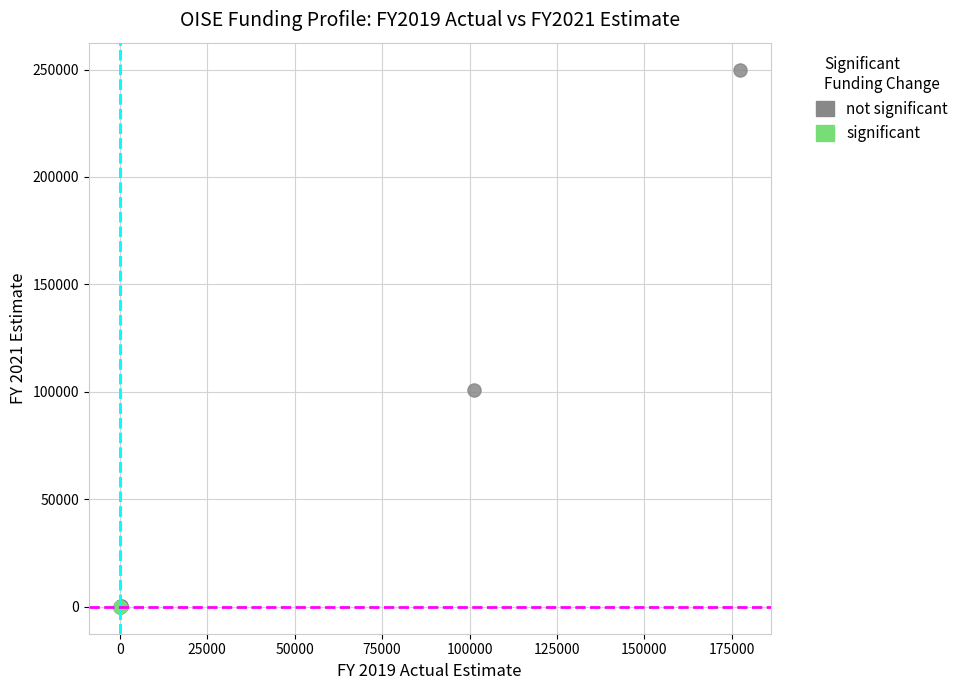

Which series has the widest spread of Y values?

not significant